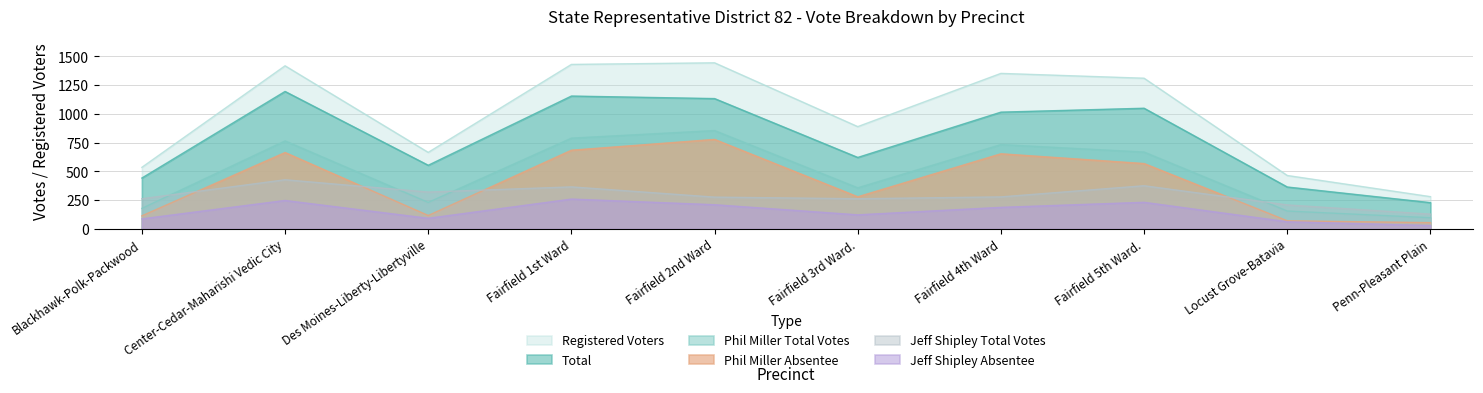

What is the spread (max minus min) of values at Des Moines-Liberty-Libertyville?

573